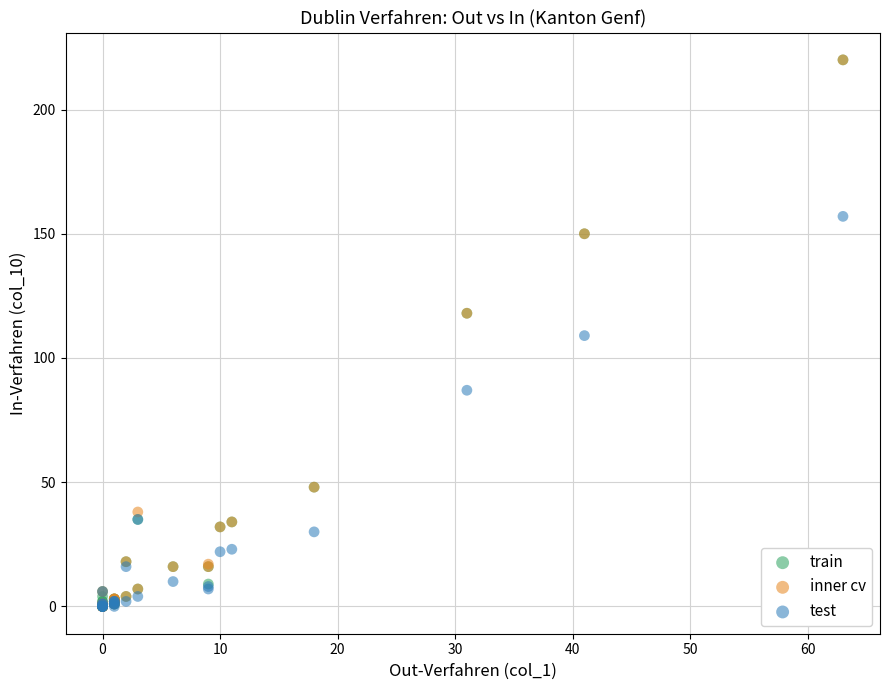

In the test series, what Y value is closest to 78?

87